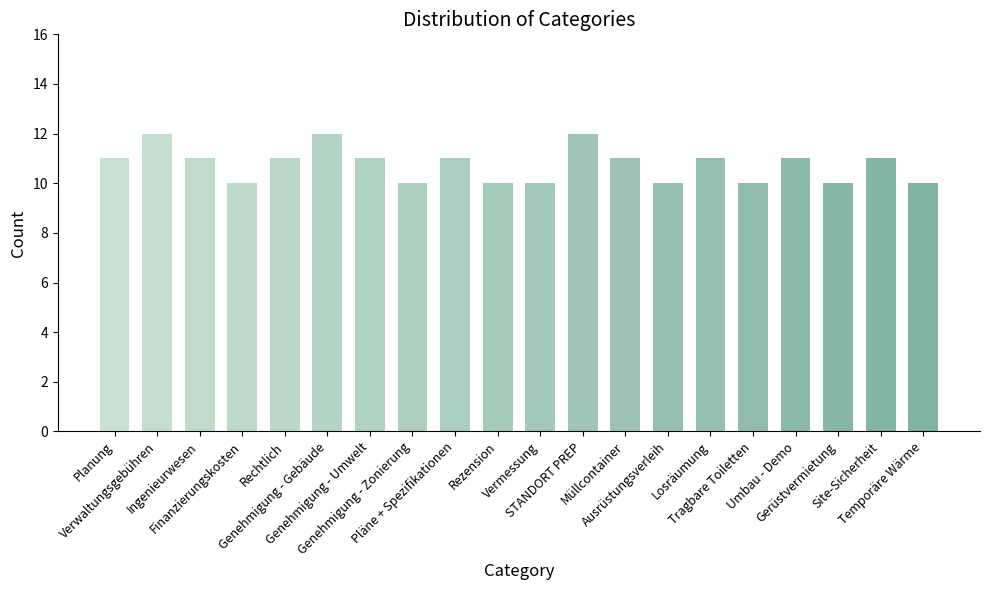

What is the value of the 2nd bar from the left?

12